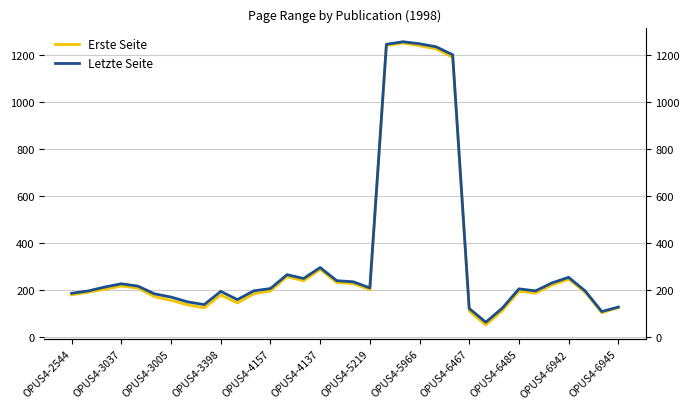

Is this an area chart (filled region under the line)?

No